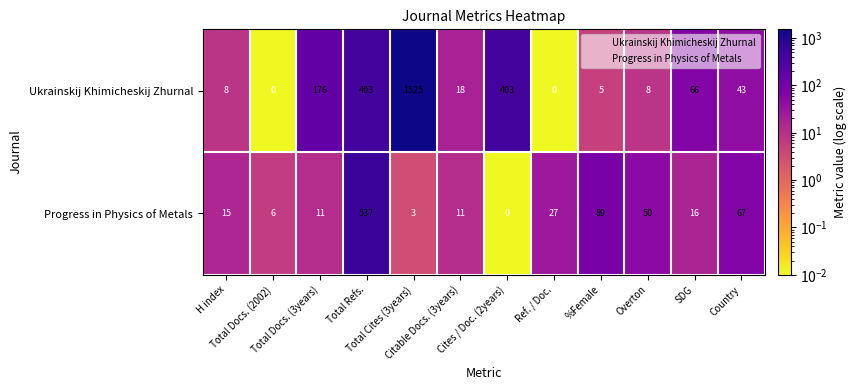

What is the difference between the second highest and second lowest values in the Ukrainskij Khimicheskij Zhurnal series?

403